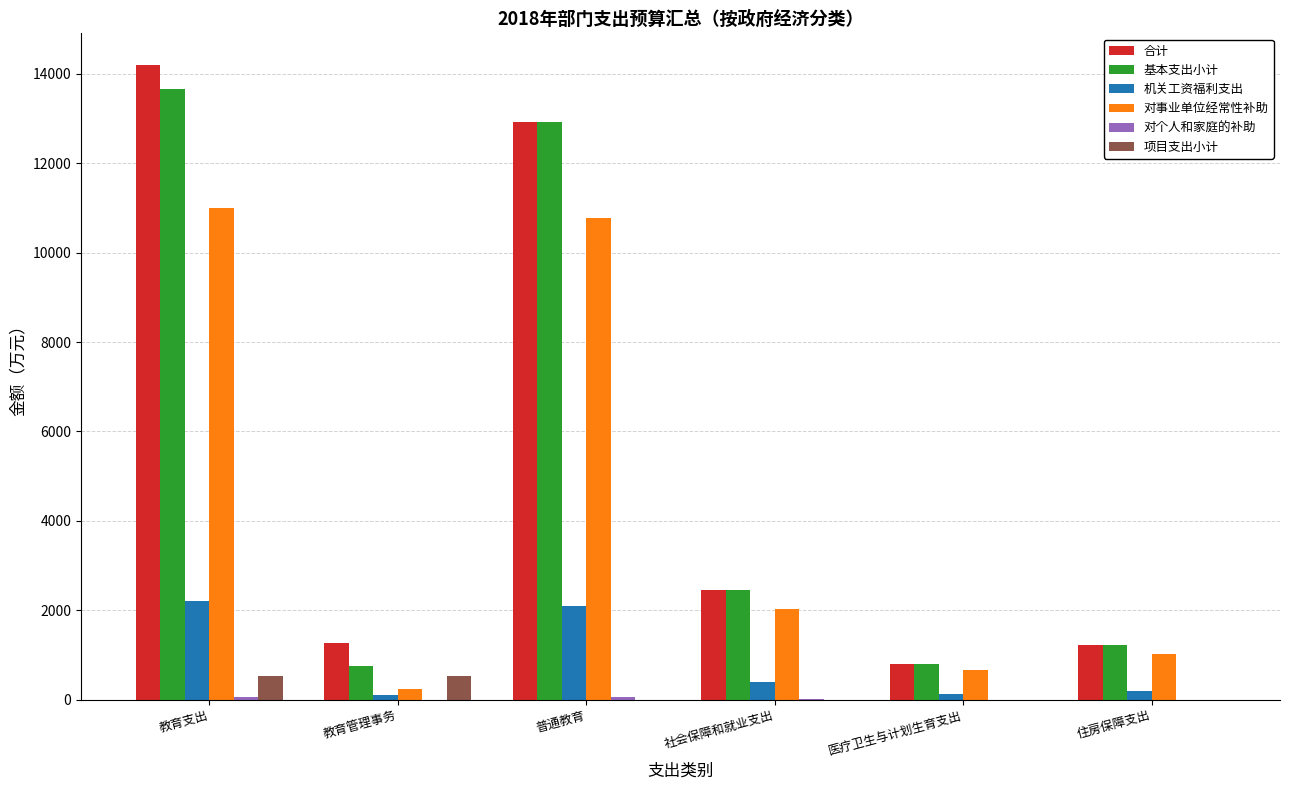

At which category is the sum across all series the highest?

教育支出